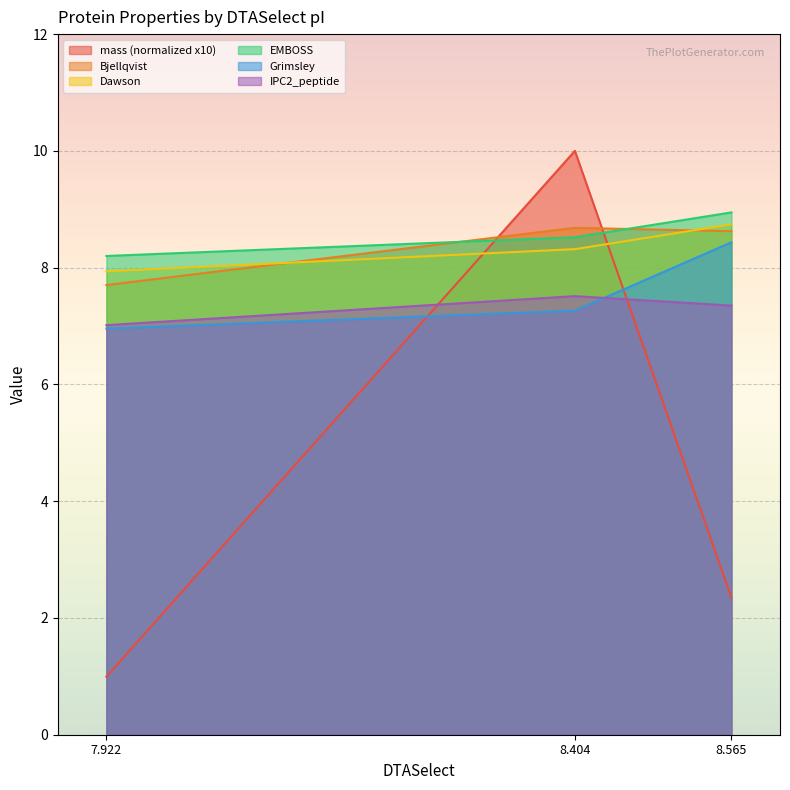

What is the difference between the highest and lowest values at 8.404?

2.7